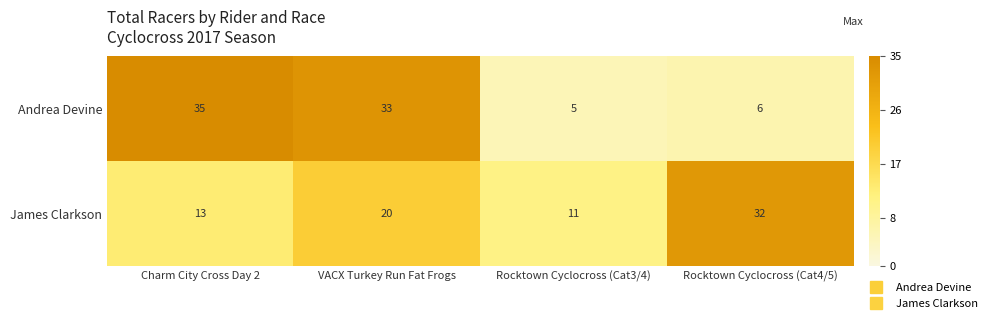

What is the sum of the James Clarkson values at VACX Turkey Run Fat Frogs and Rocktown Cyclocross (Cat4/5)?

52